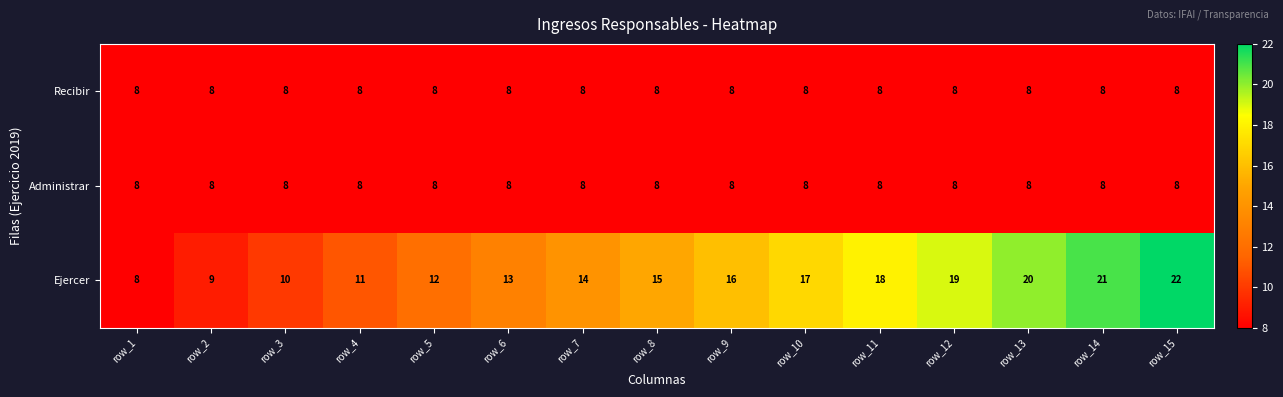

How many distinct data groups are displayed?

3